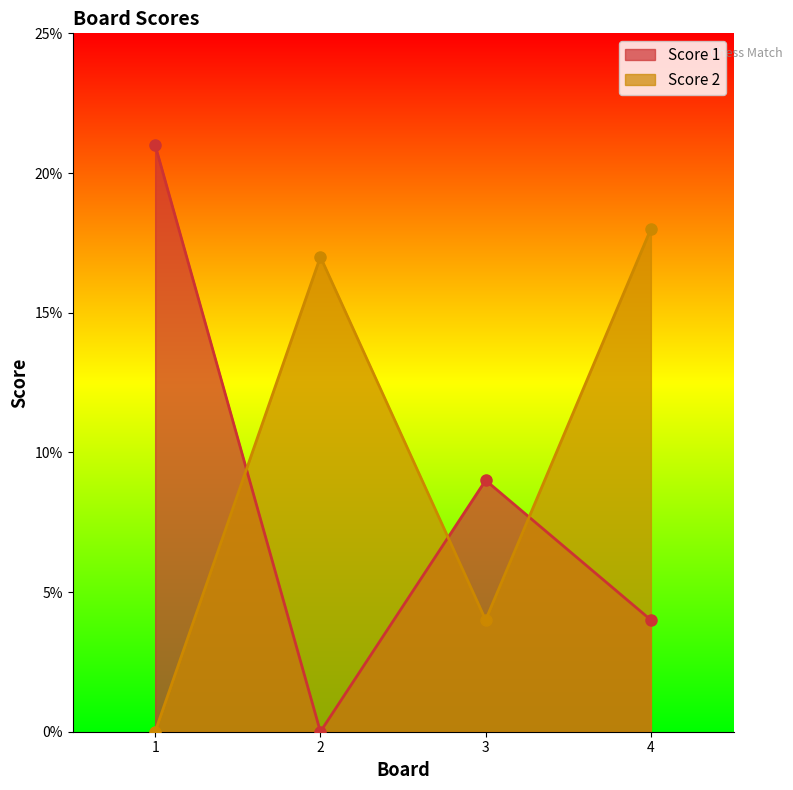

How many lines are shown in the chart?

2